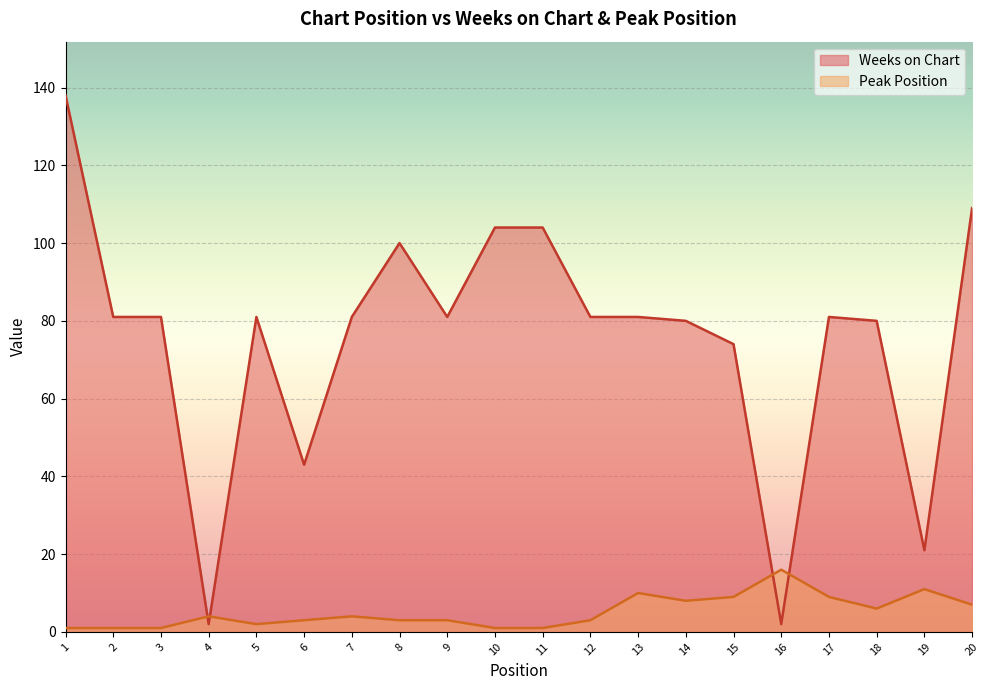

How many intersections are there between Peak Position and Weeks on Chart?

4